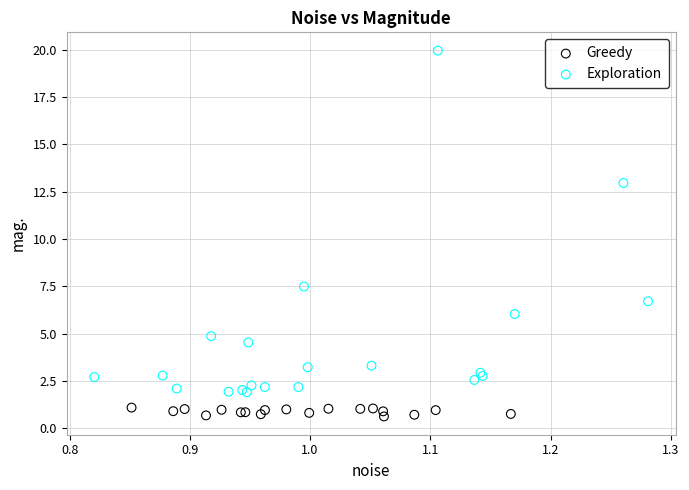

Which series has the widest spread of Y values?

Exploration